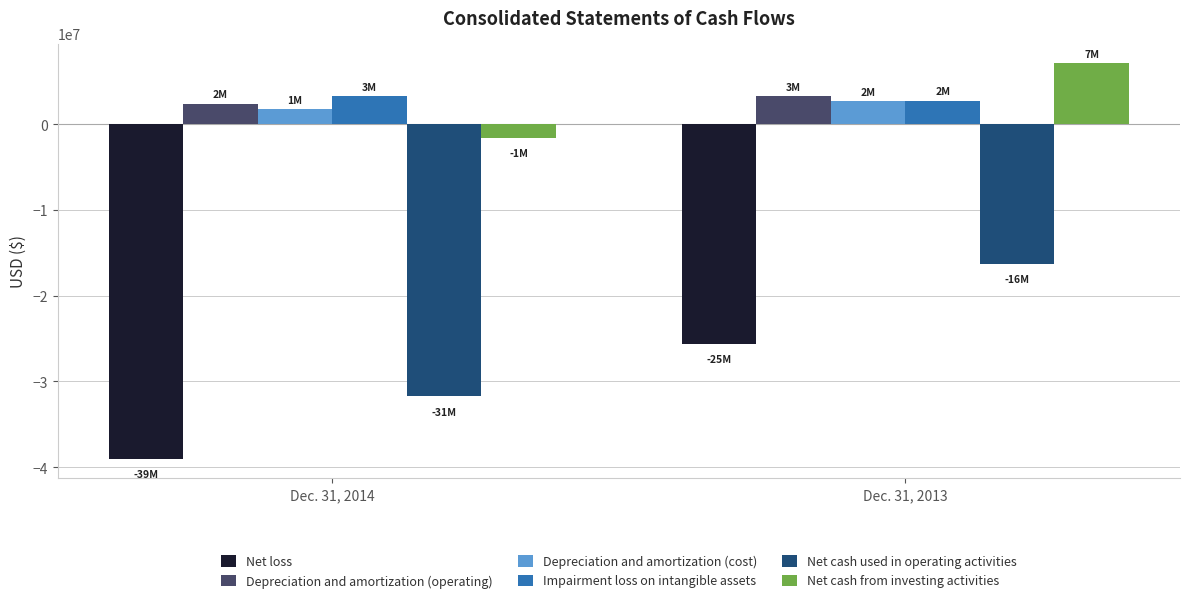

What is the average value of the Depreciation and amortization (cost) series?

2219948